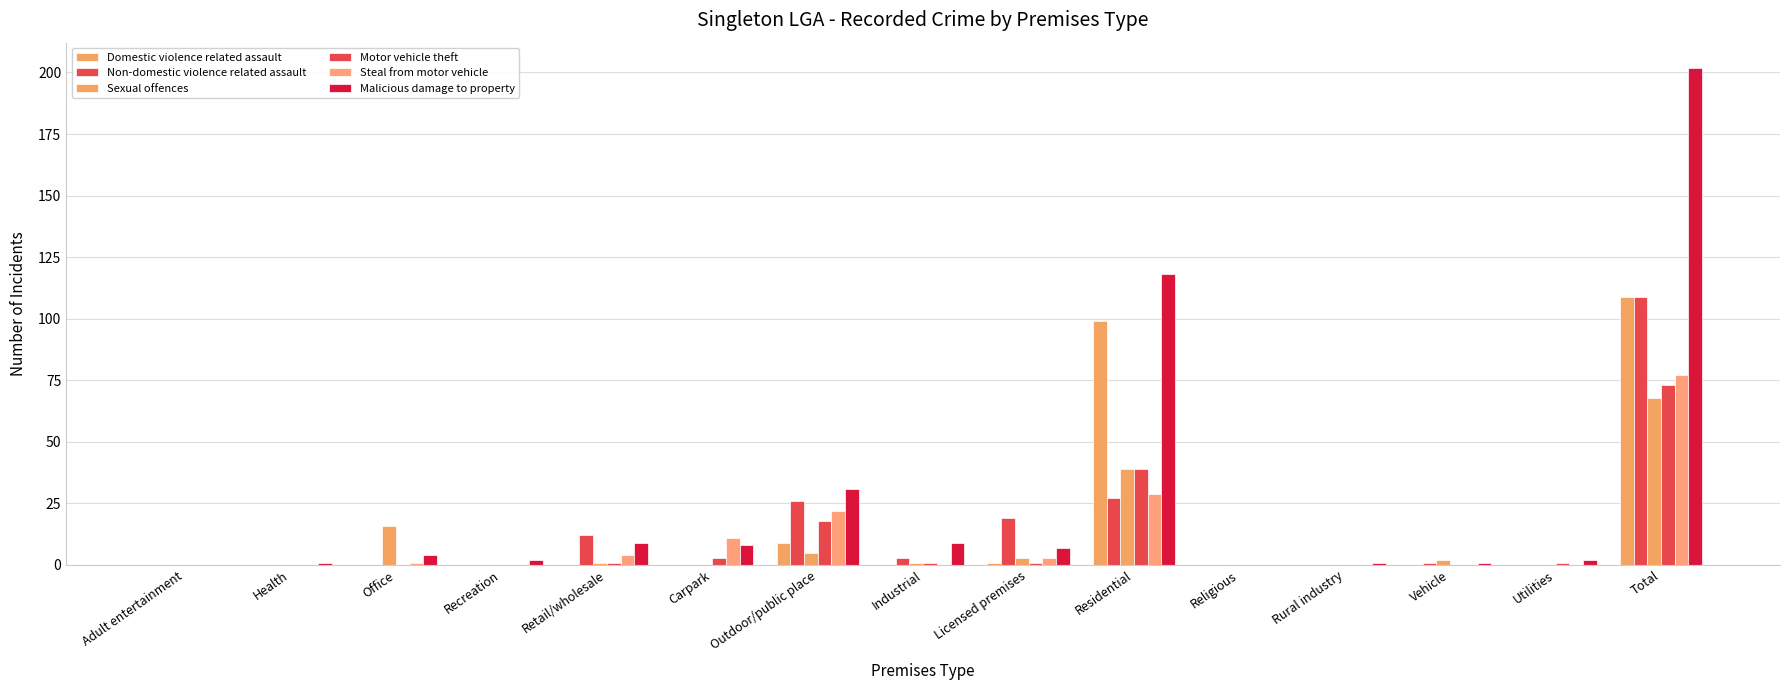

What is the label of the 9th bar from the left?

Licensed premises